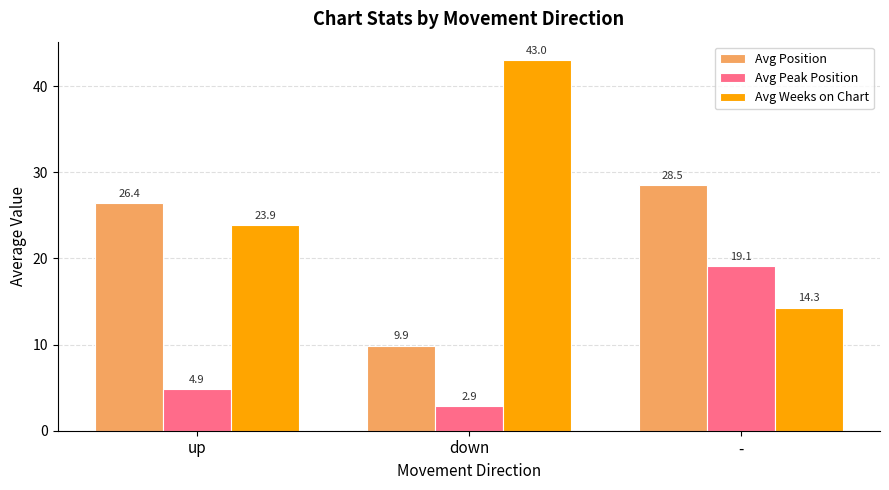

Which category has the highest value across all series?

down